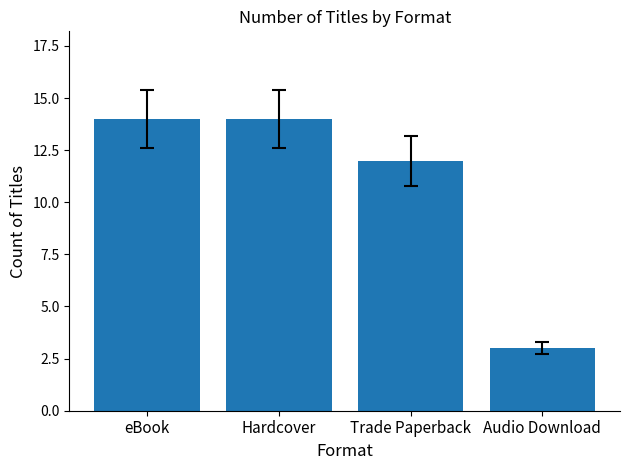

What is the difference between the maximum and minimum values?

11